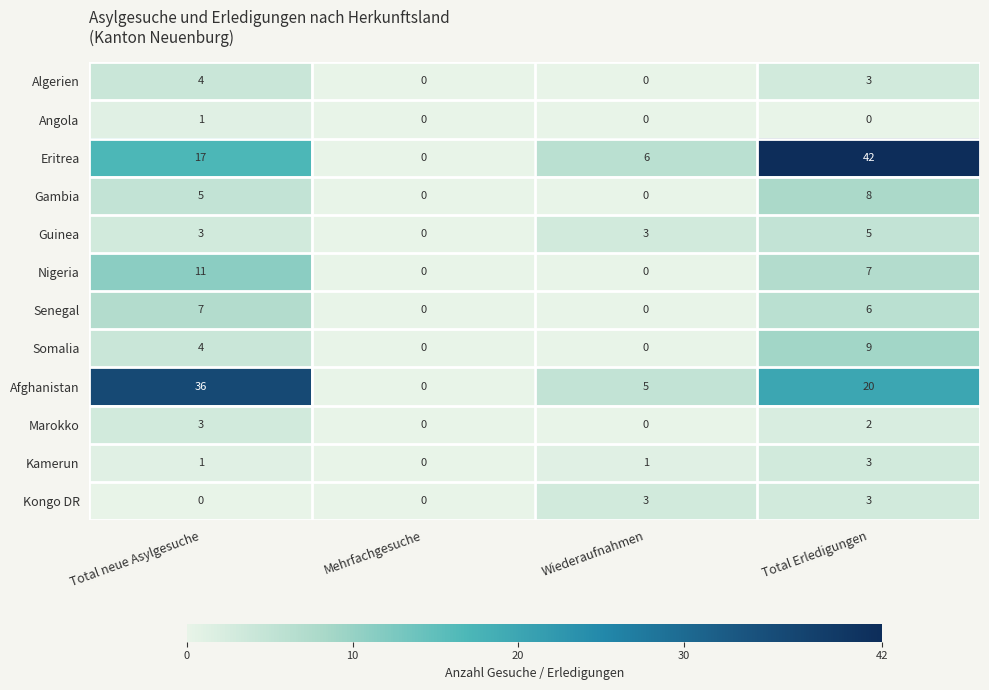

What is the total value across all series at Total neue Asylgesuche?

92